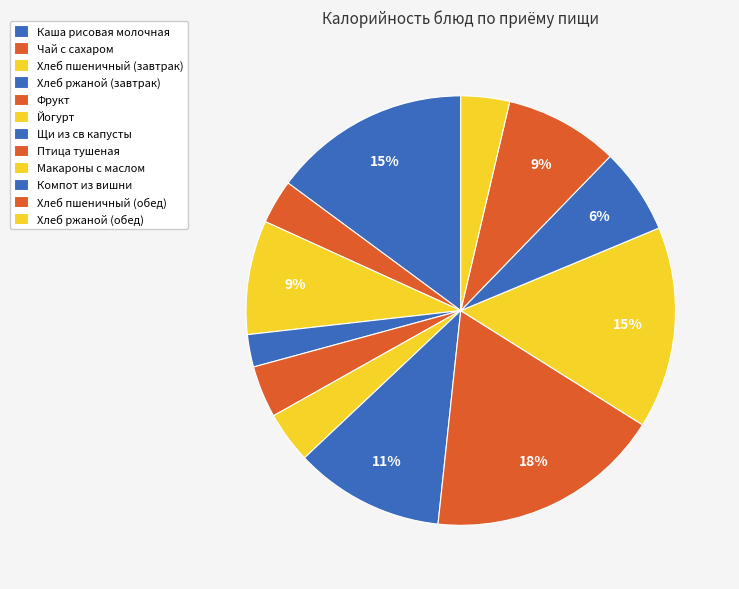

How many segments does this pie chart have?

12